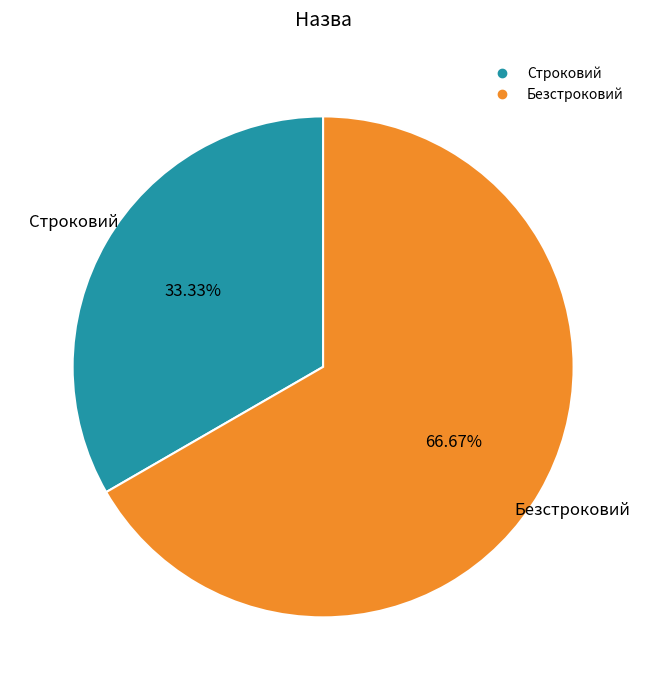

To the nearest percent, what percentage of the pie is Строковий?

33%